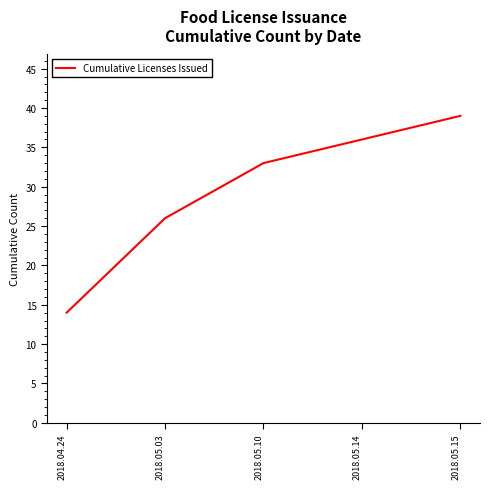

What is the maximum value shown in the chart?

39